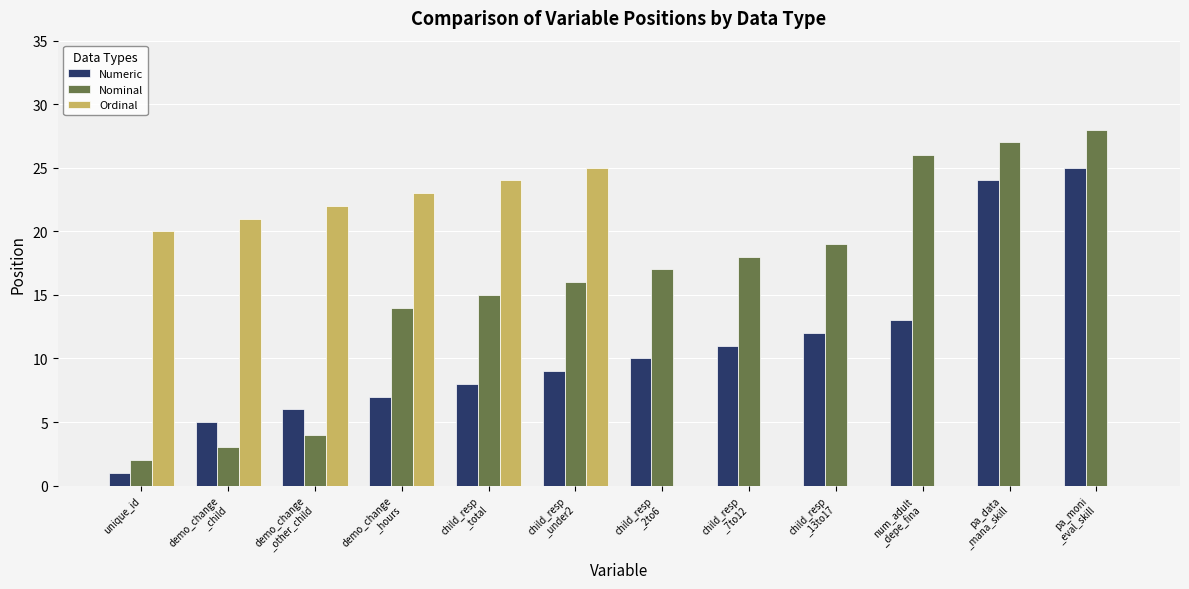

Which series has the largest total across all categories?

Nominal